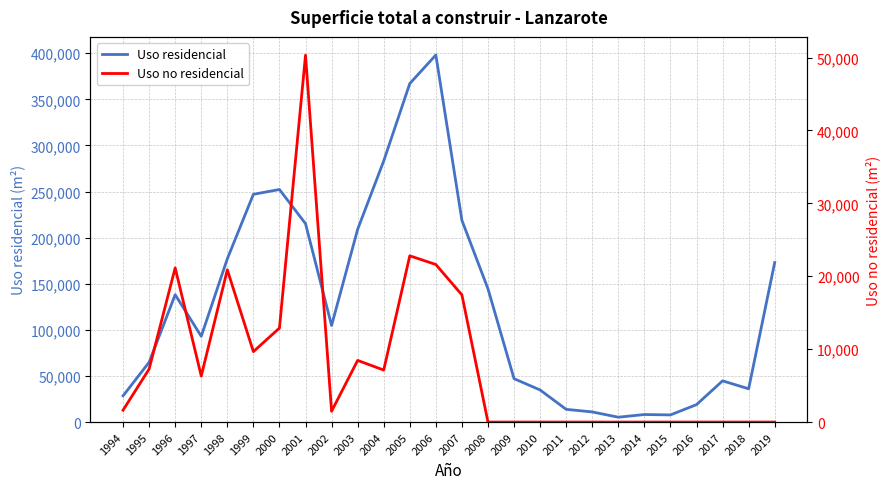

In Uso no residencial, how many points are lower than both neighbors (excluding endpoints)?

4